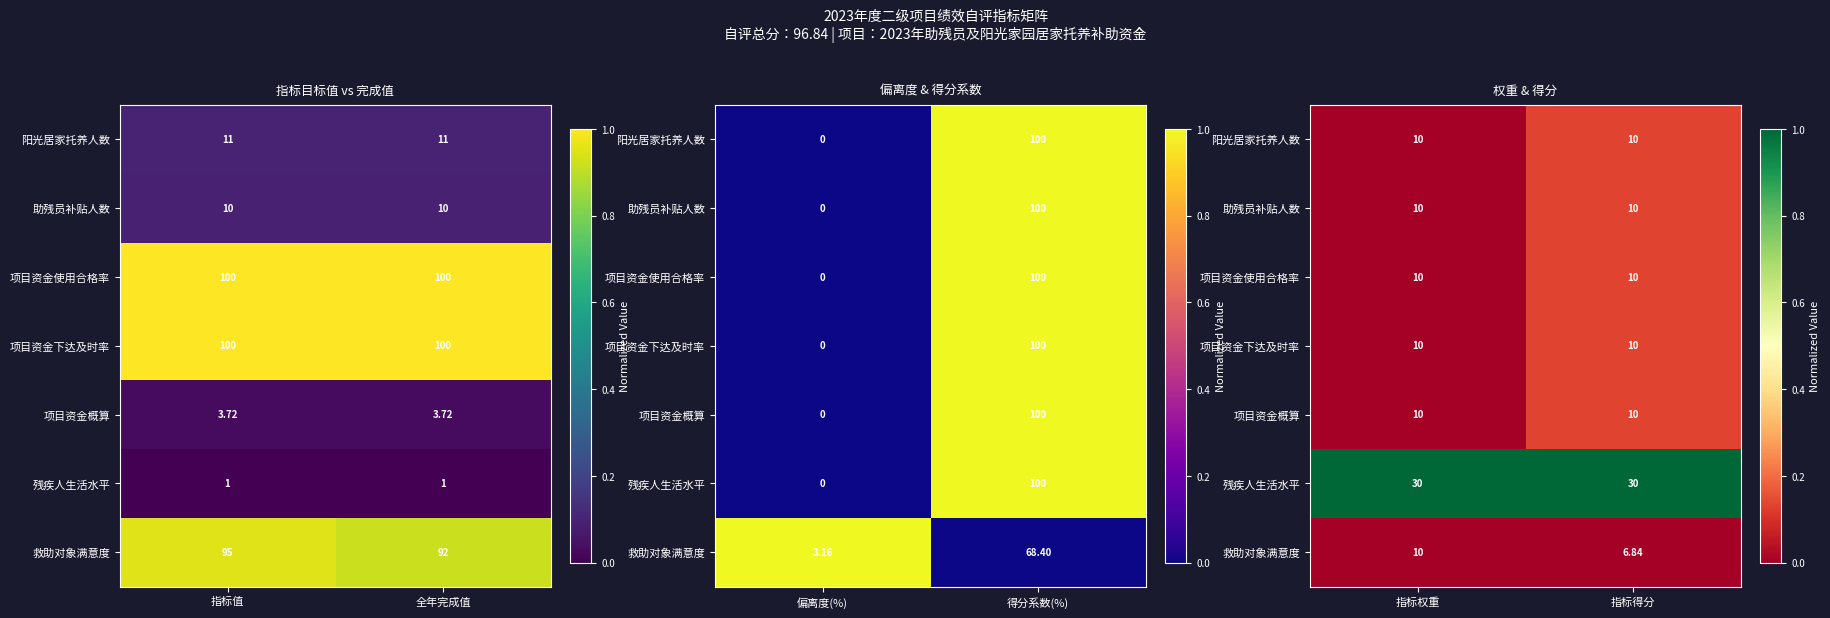

Which category has the lowest value across all series?

指标权重